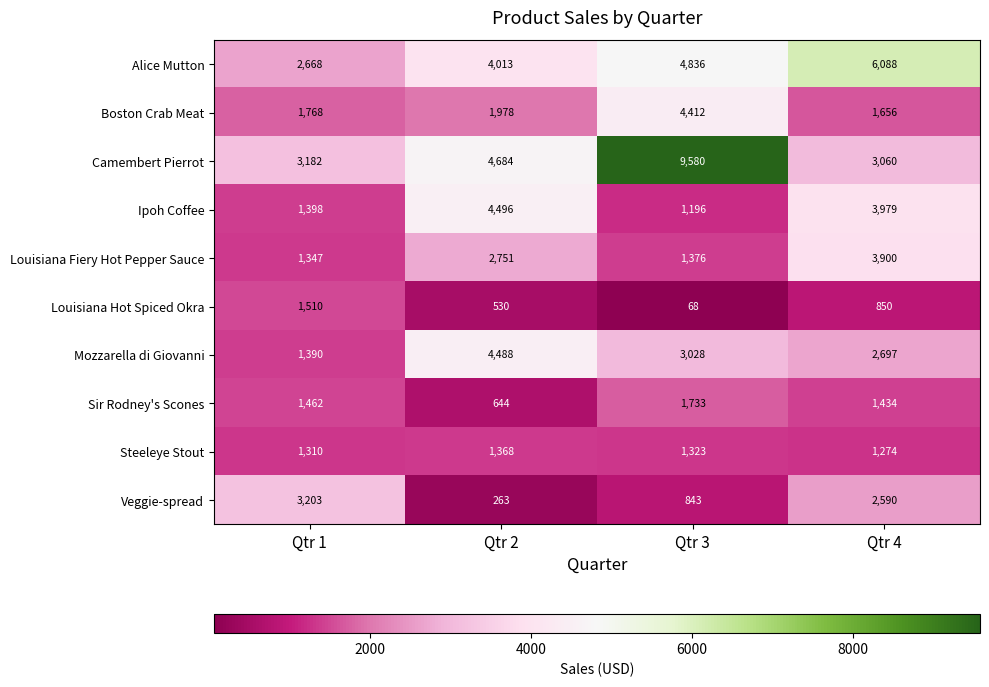

Count the number of data series in this chart.

10